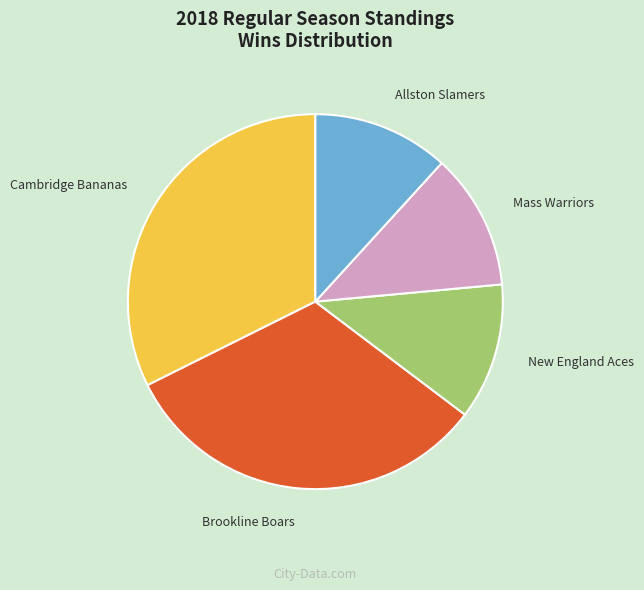

Combined, do New England Aces and Allston Slamers account for over 50%?

No